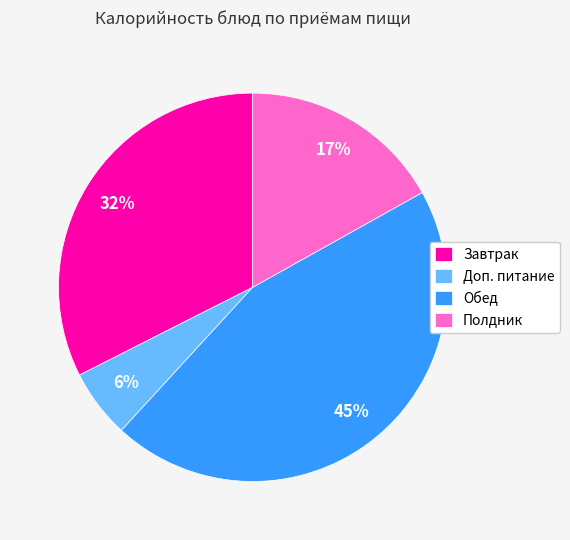

Which has a higher value, Полдник or Доп. питание?

Полдник